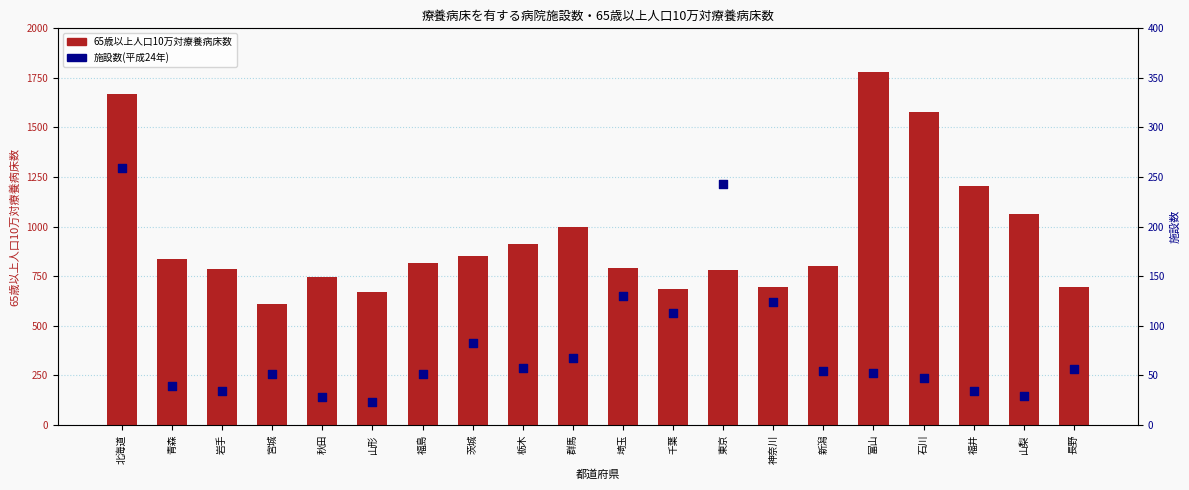

Which series contains the highest Y value?

65歳以上人口10万対療養病床数